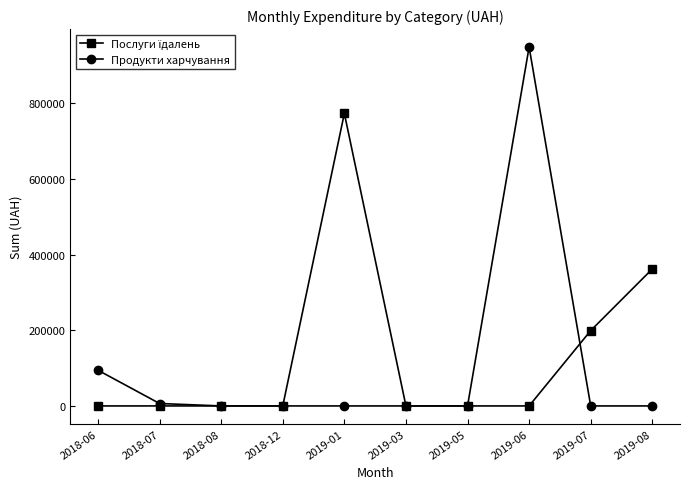

What is the difference between the highest and lowest values at 2019-06?

948493.4